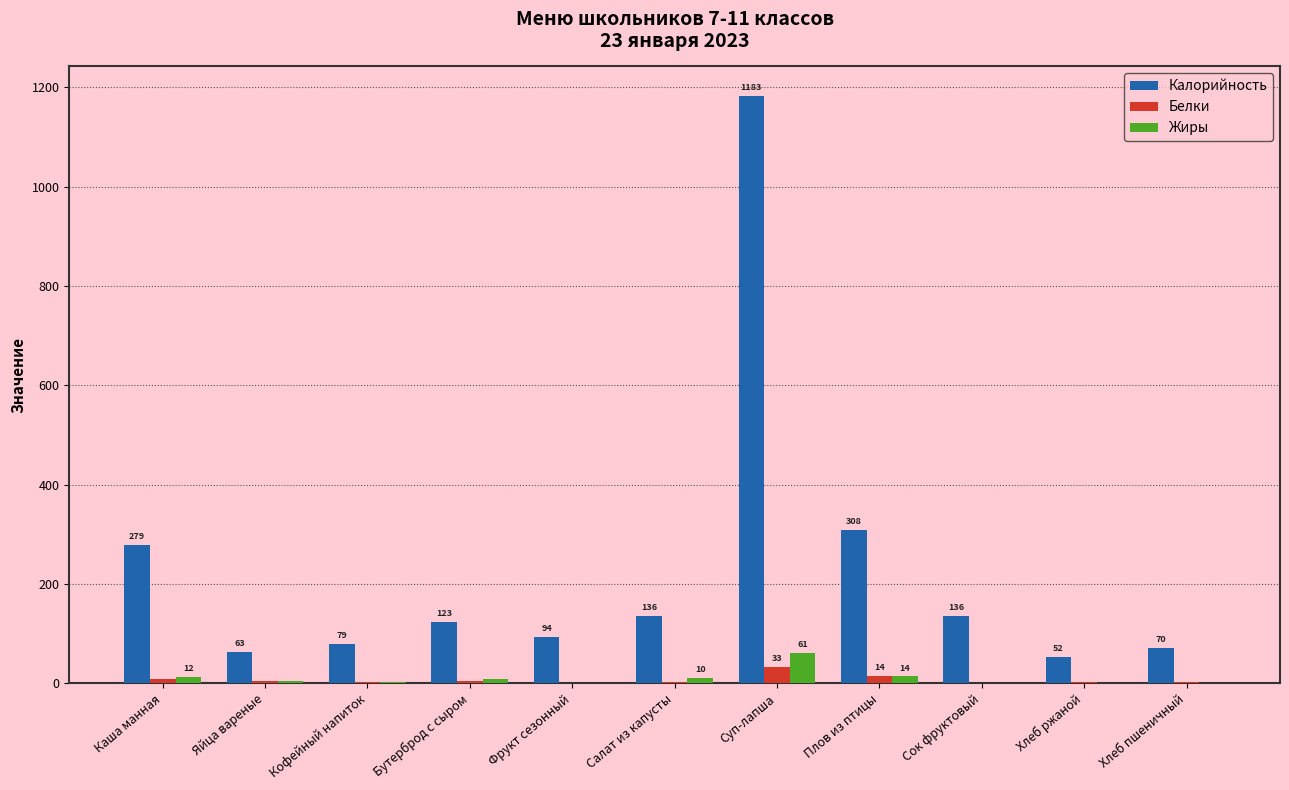

Which series has the largest total across all categories?

Калорийность